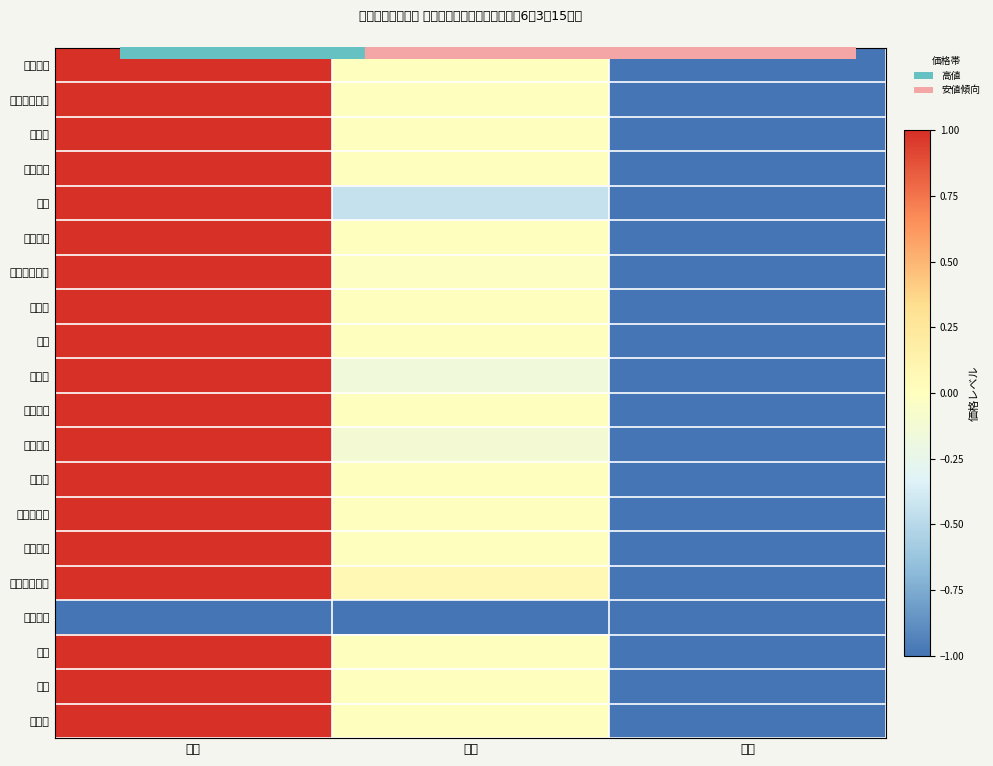

How many categories are shown in the chart?

3